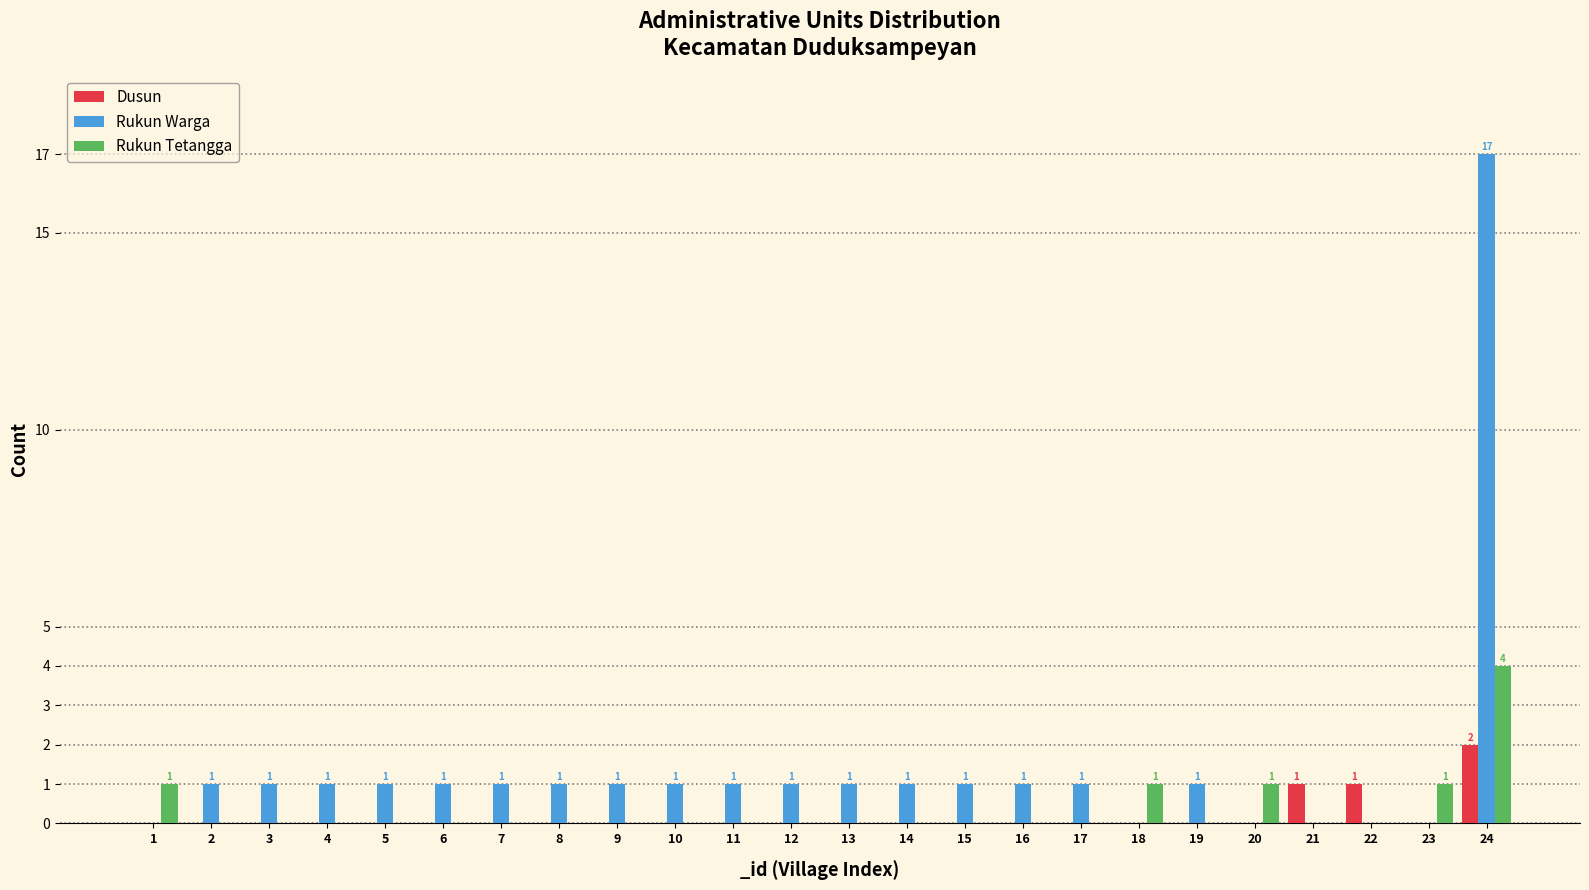

Is it true that Rukun Warga equals 0 at 5?

False